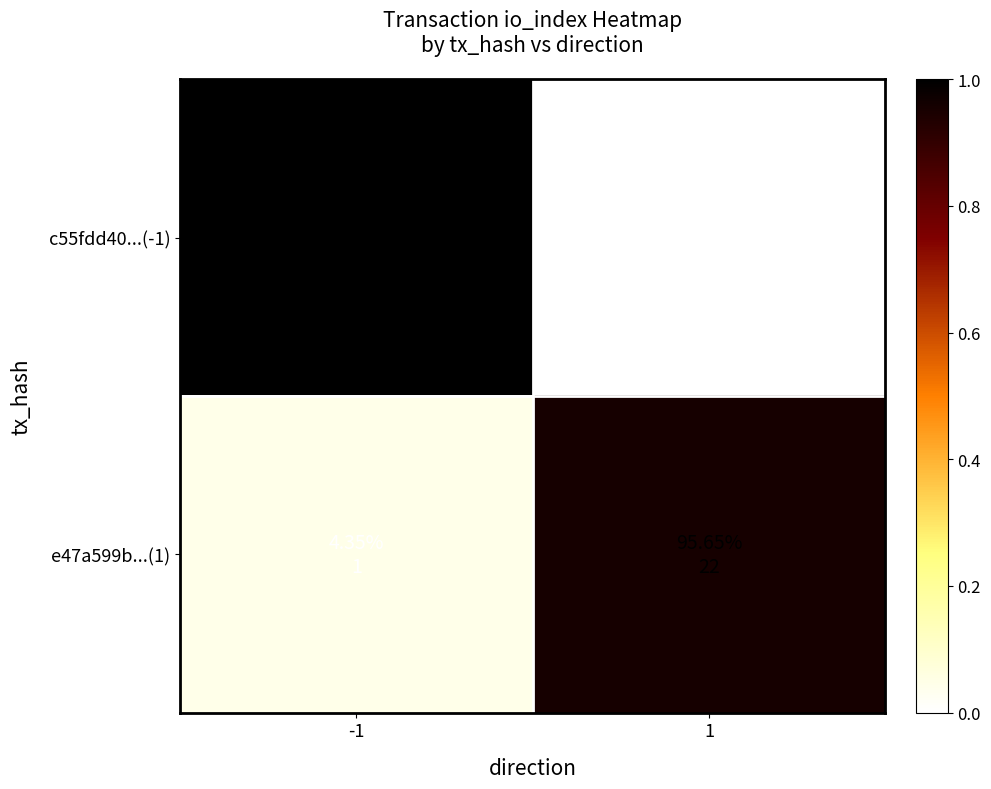

Rank the series at 1 from highest to lowest value.

e47a599b...(1), c55fdd40...(-1)